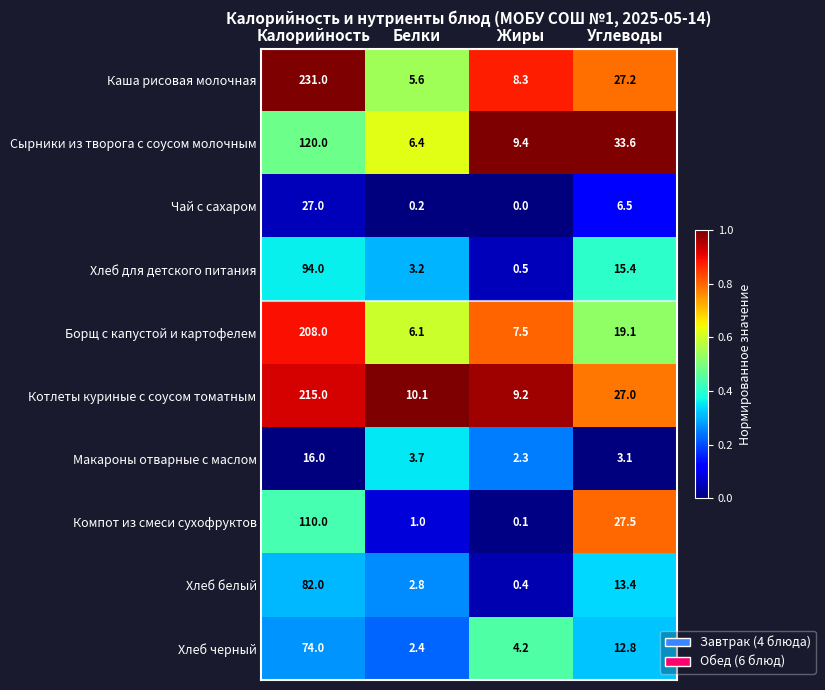

What is the maximum value shown in the chart?

231.0